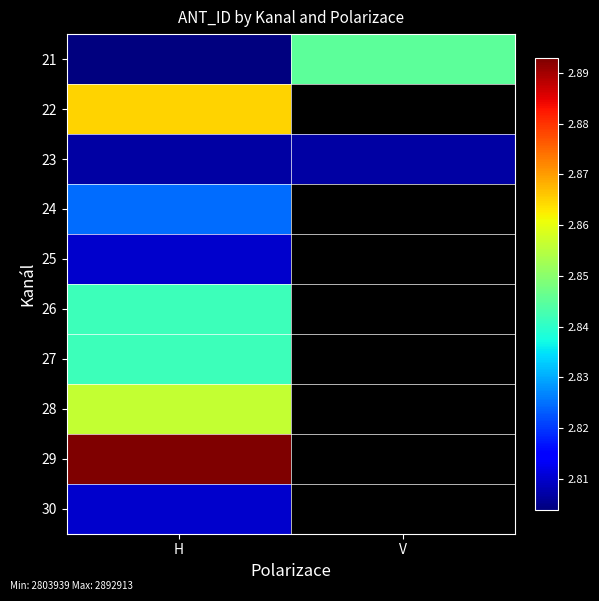

Is it true that 22 equals 2865059.0 at H?

True